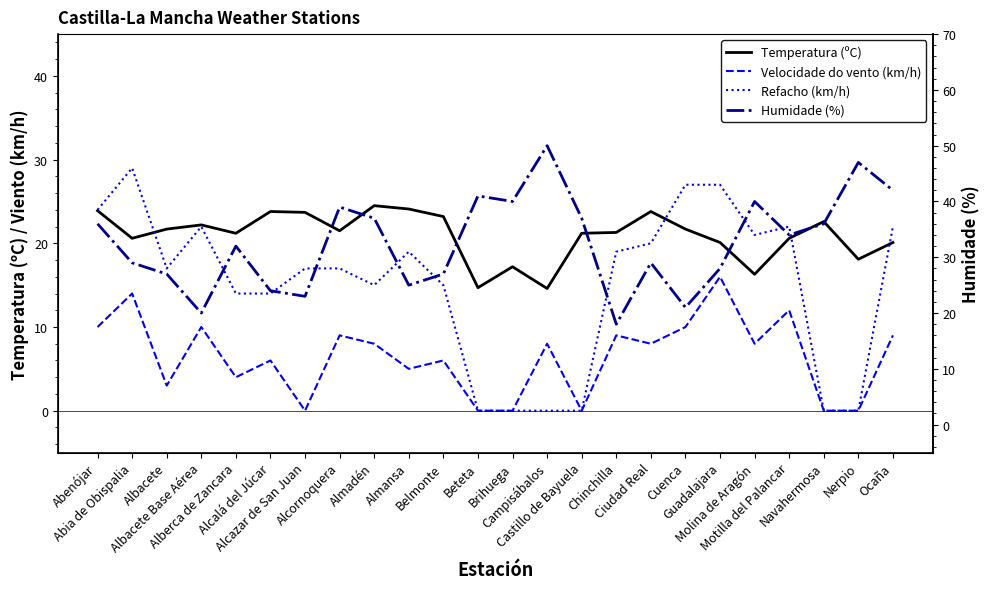

The Humidade (%) series shows 36.0 at Navahermosa. True or false?

True